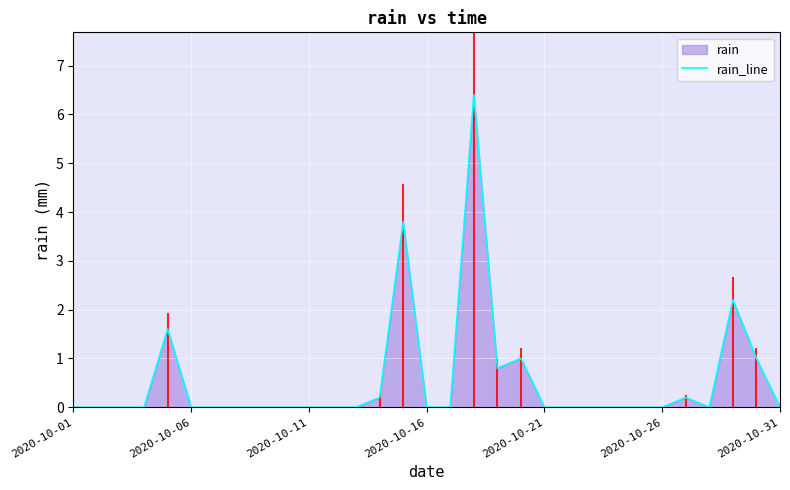

Is it true that the value at 2020-10-26 is 0.0?

True